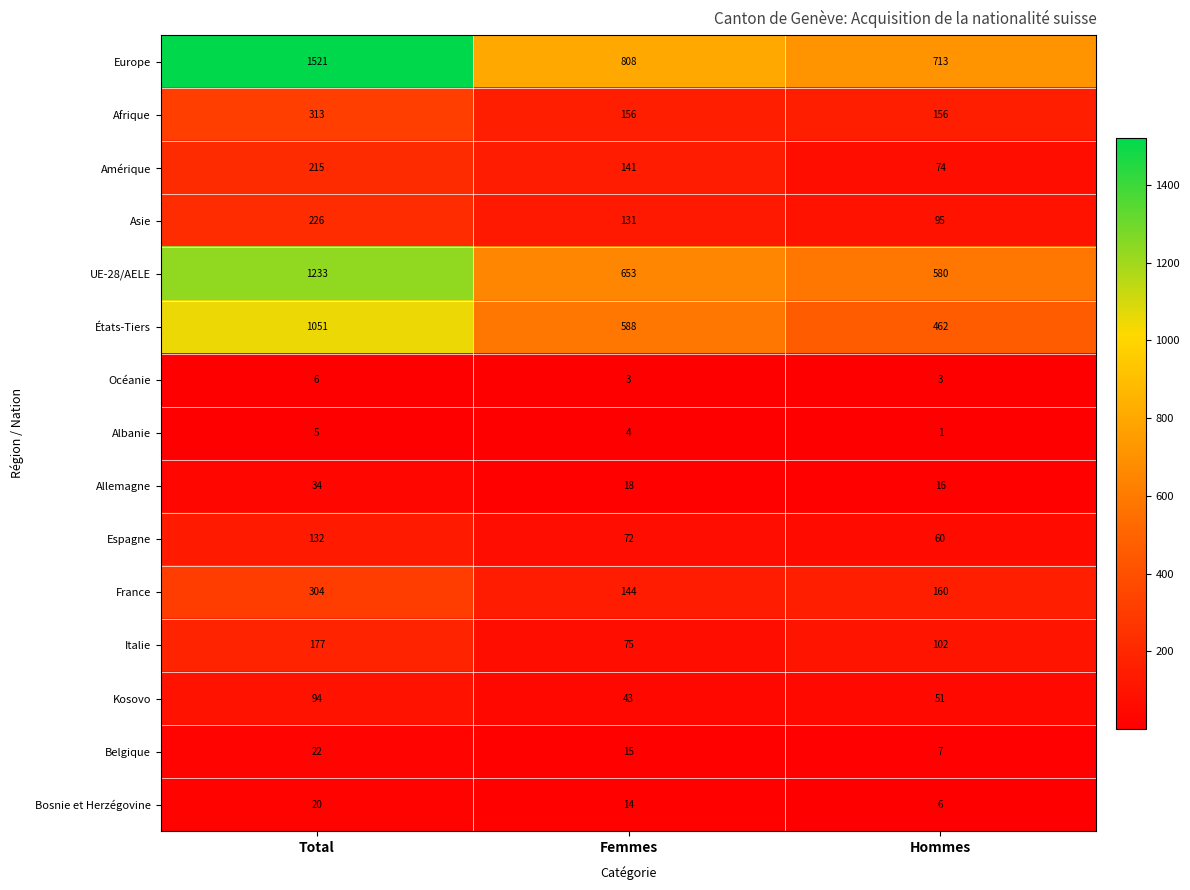

At which label does Asie first exceed 131?

Total